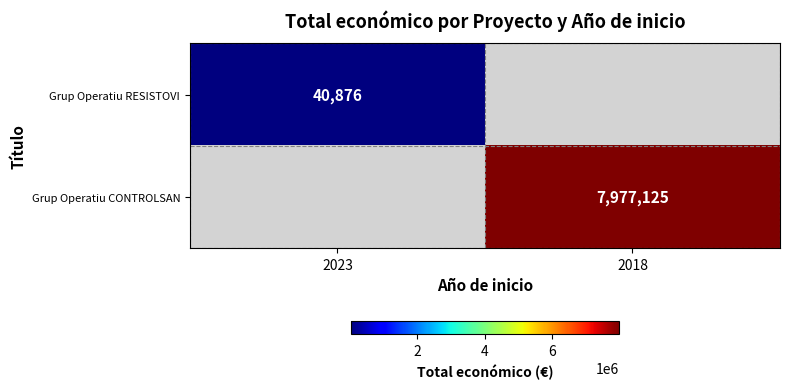

Is the value of Grup Operatiu CONTROLSAN at 2018 greater than the value of Grup Operatiu RESISTOVI at 2023?

Yes